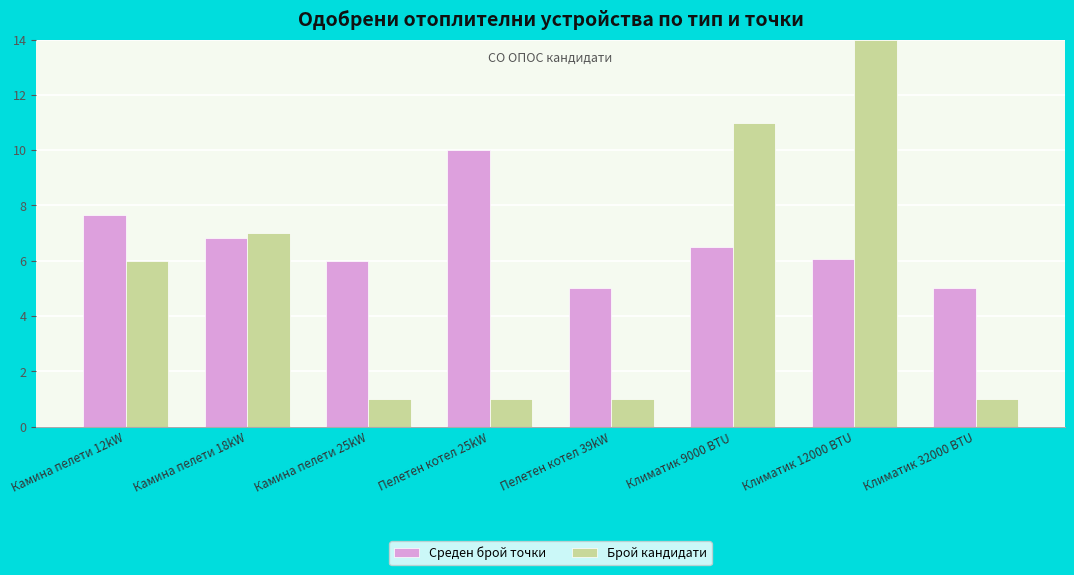

What is the difference between the Среден брой точки values at Климатик 9000 BTU and Климатик 32000 BTU?

1.5